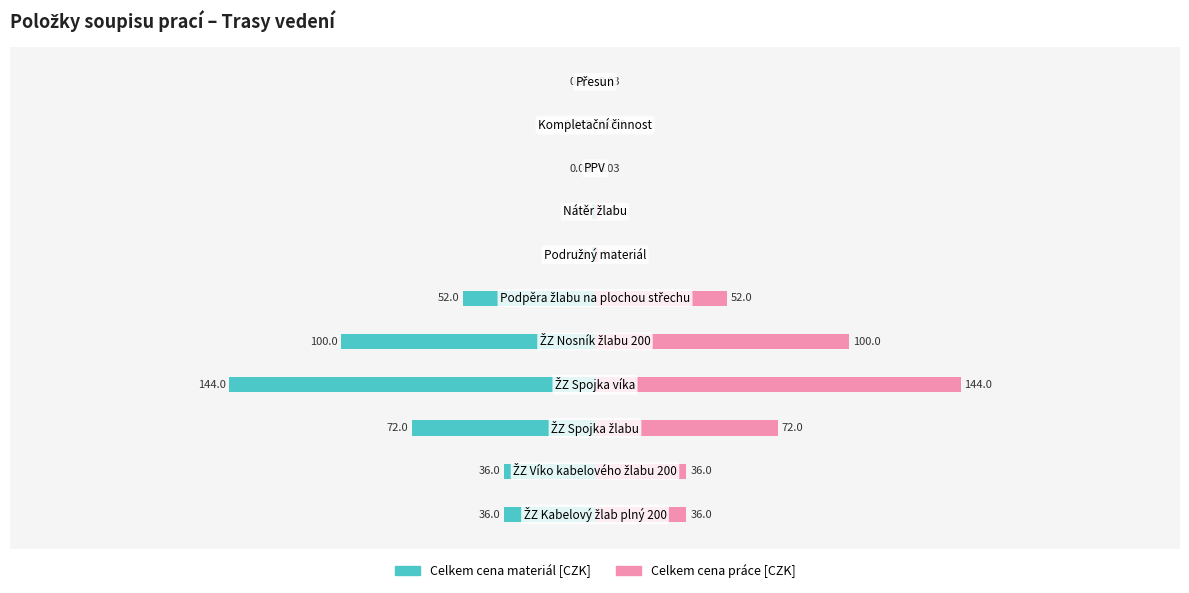

Count the number of categories in the chart.

11